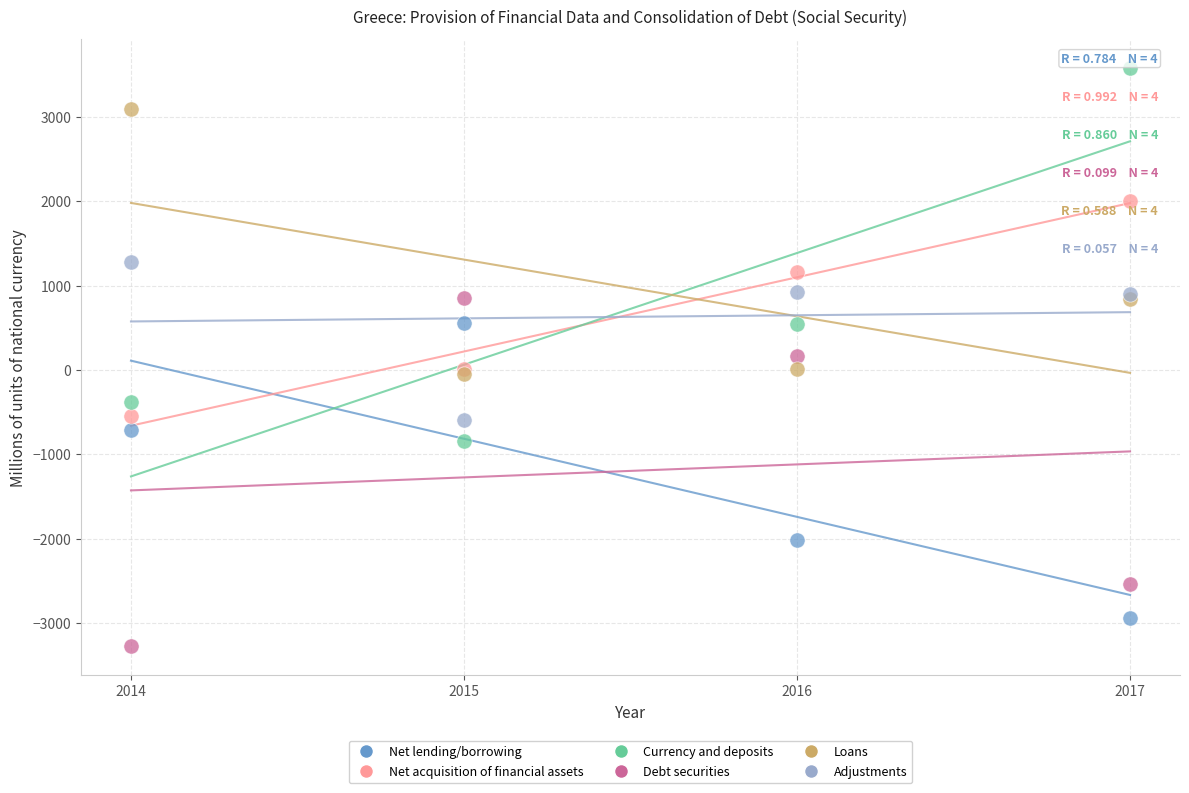

In the Net lending/borrowing series, what Y value is closest to -1192?

-708